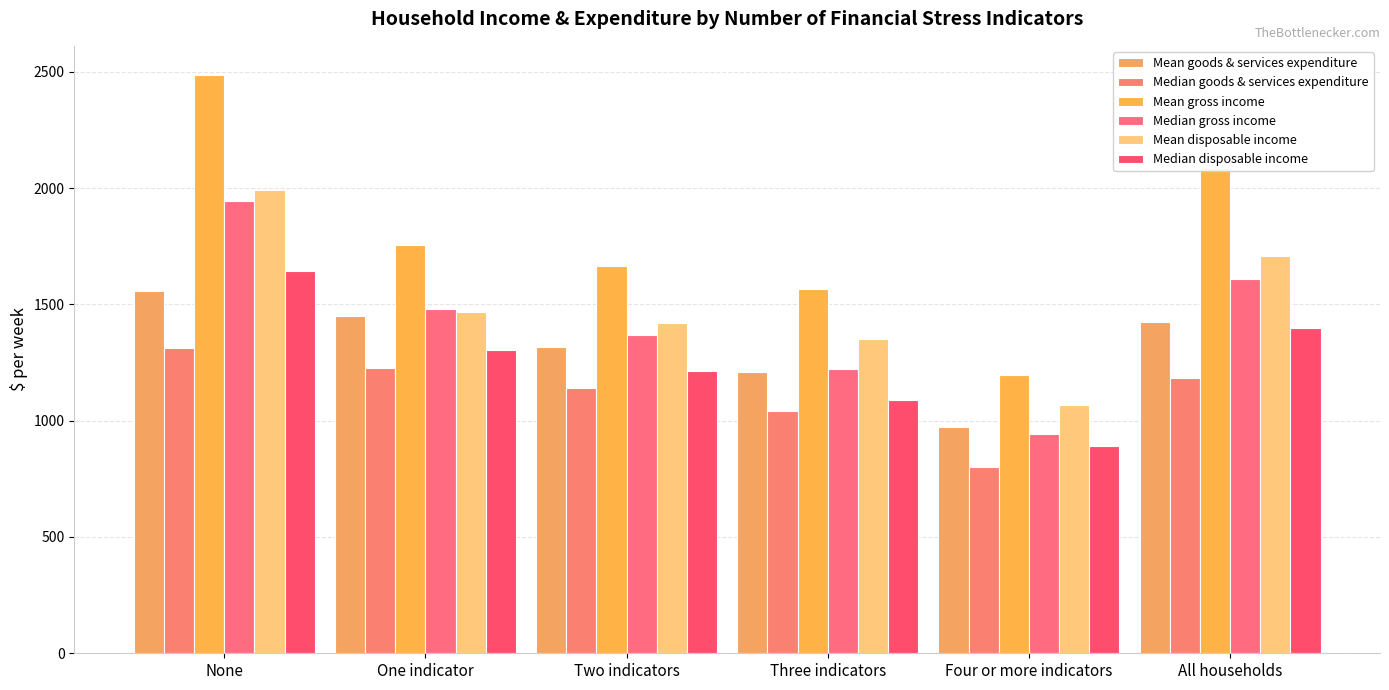

How many bars are there in each group?

6